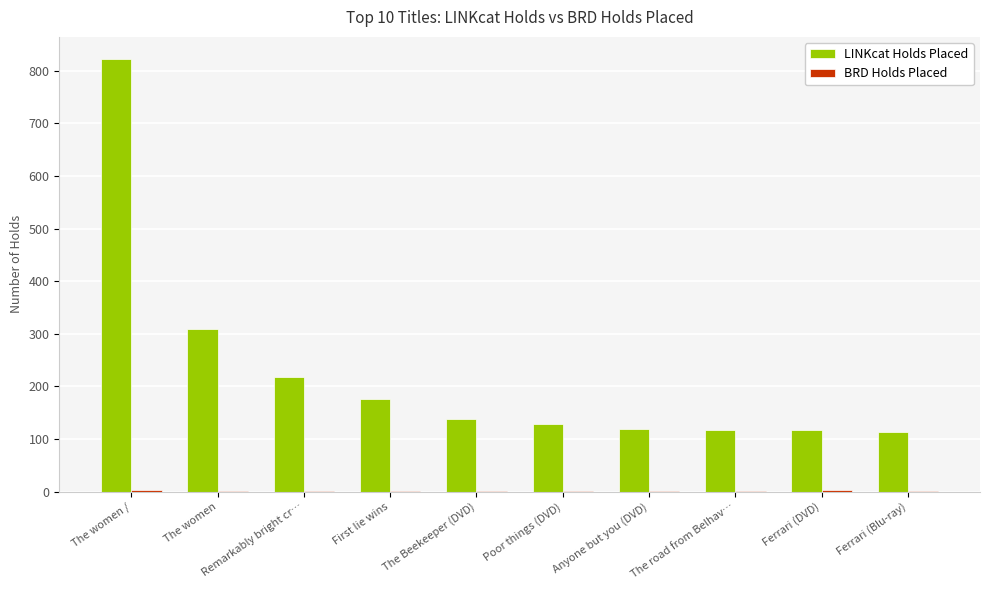

True or false: LINKcat Holds Placed has a value of 497 at The women.

False